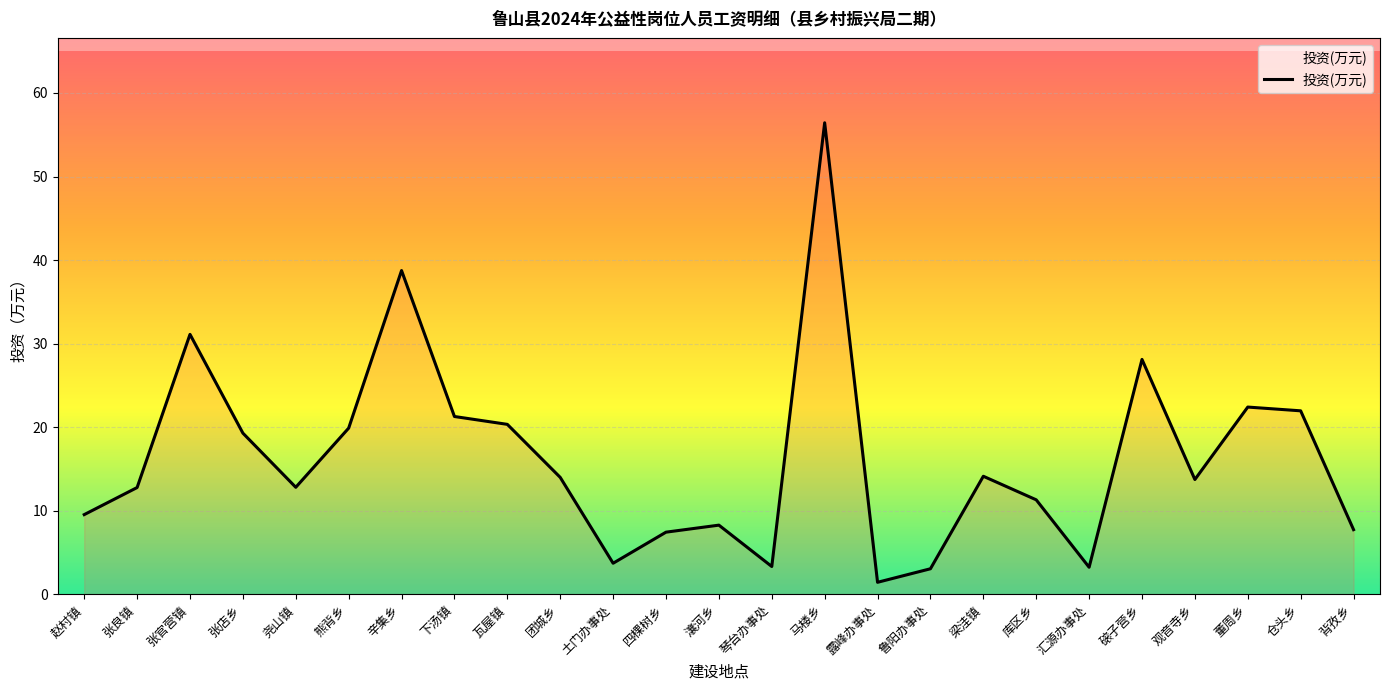

How many lines are shown in the chart?

1